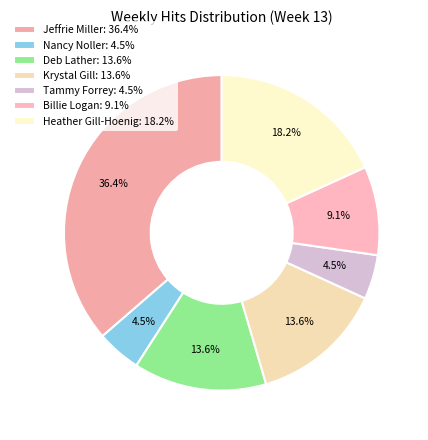

To the nearest percent, what is the difference between the largest and smallest slice percentages?

32%